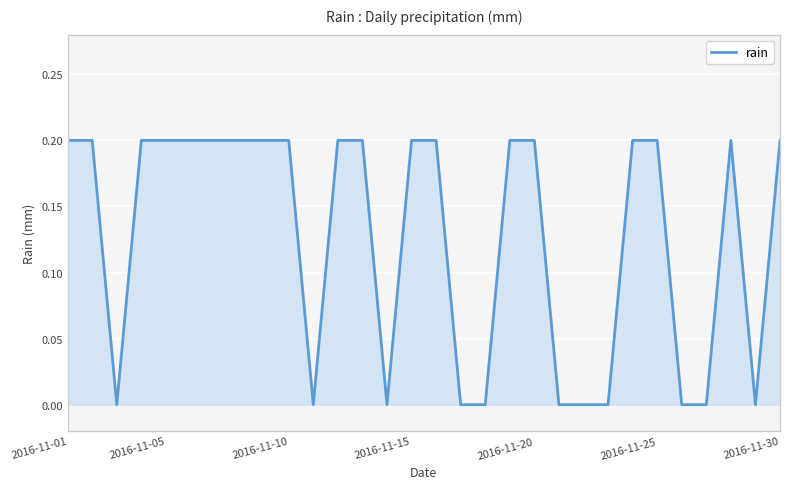

Count the values in the range 0 to 1.

30